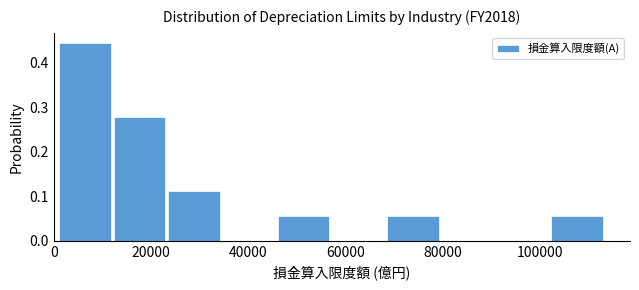

Reading left to right, transcribe this chart: for each bar, give the range it covers on the x-axis and its height. Neither the bar edges nor the heights are printed on the chart, so give them approximately, as read against the axes.

2000 to 12000: 0.44
12000 to 24000: 0.28
24000 to 34000: 0.11
34000 to 46000: 0
46000 to 58000: 0.06
58000 to 68000: 0
68000 to 80000: 0.06
80000 to 92000: 0
92000 to 102000: 0
102000 to 114000: 0.06